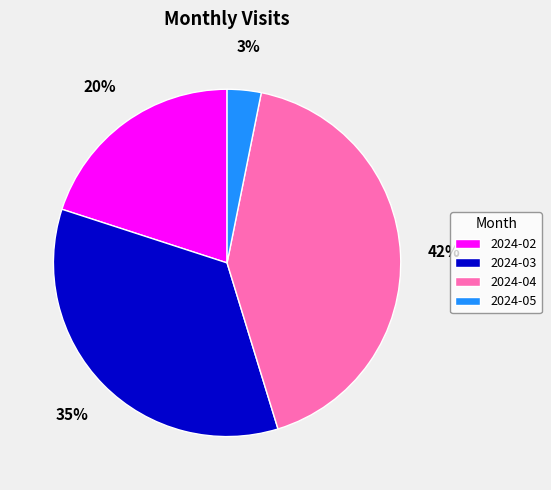

Is 2024-05 the majority of the pie?

No